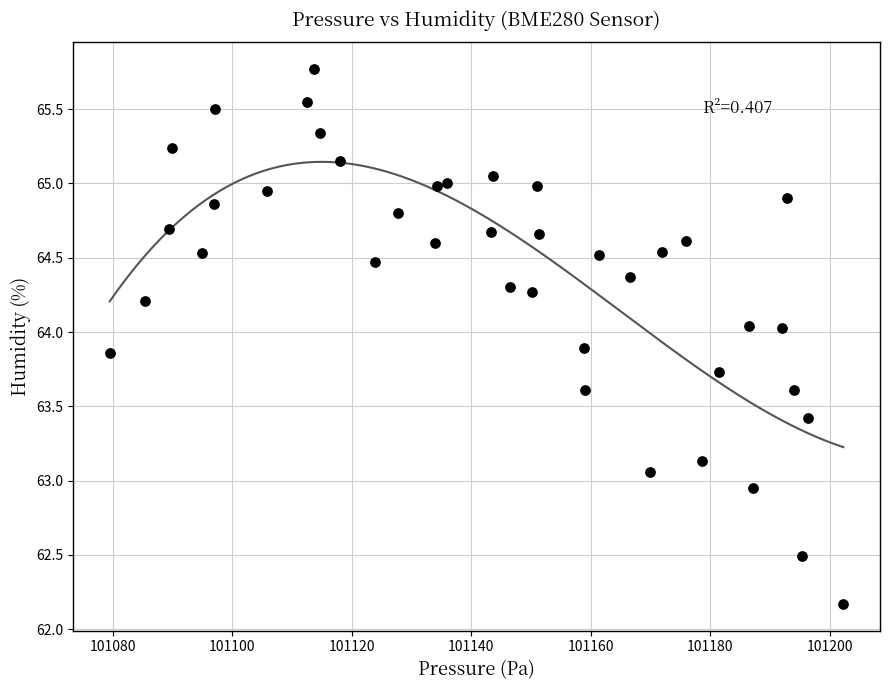

What is the range of Y values (max minus min)?

3.6